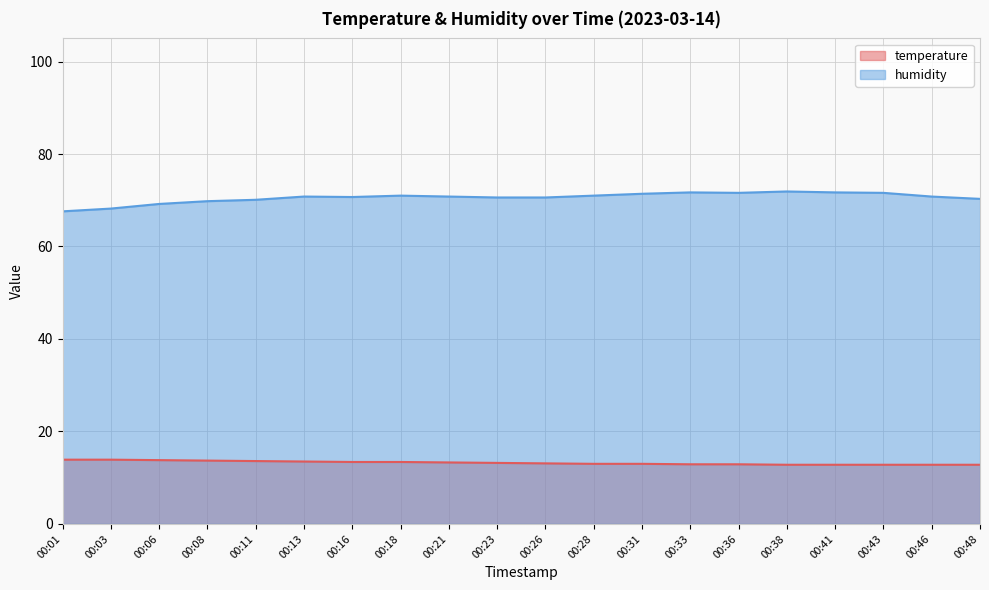

What is the difference between the highest and lowest values at 00:11?

56.5